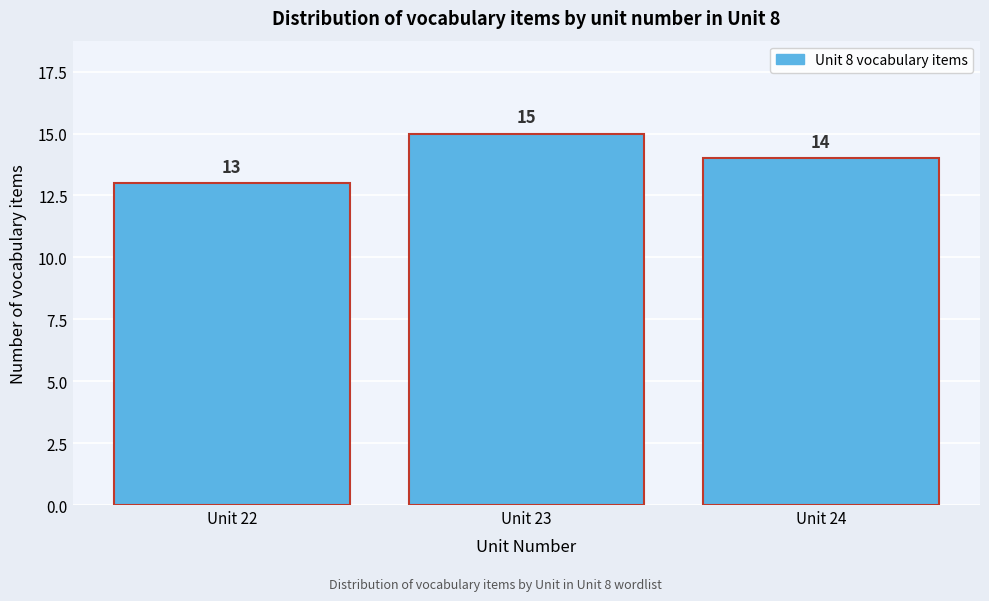

Reading right to left, extract all data points from this chart.

Unit 24=14	Unit 23=15	Unit 22=13